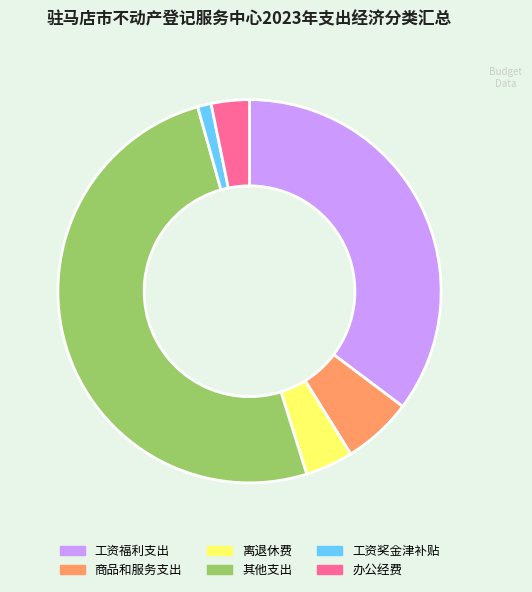

Rank the categories by value from lowest to highest.

工资奖金津补贴, 办公经费, 离退休费, 商品和服务支出, 工资福利支出, 其他支出